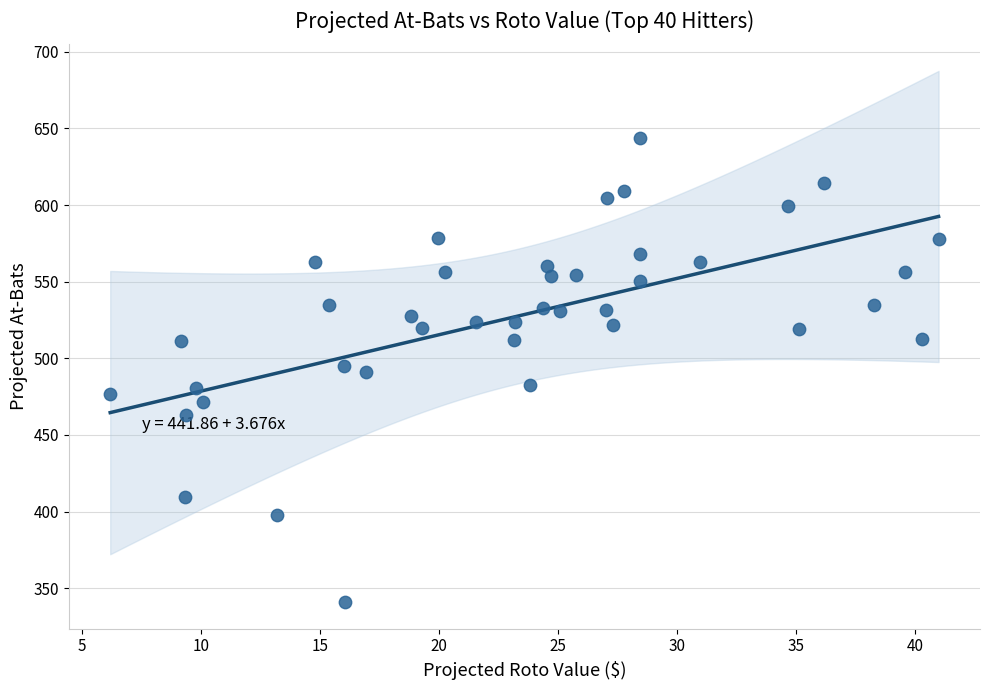

What is the range of X values (max minus min)?

34.8